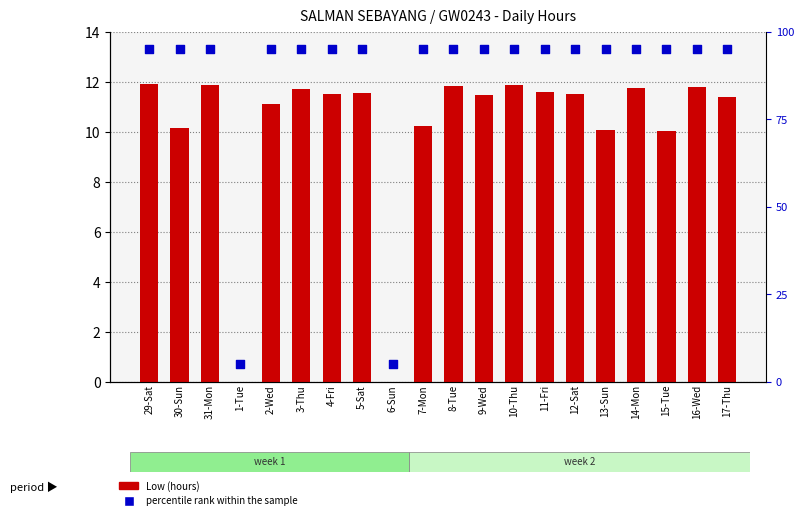

What is the total value across all series at 8-Tue?

106.8